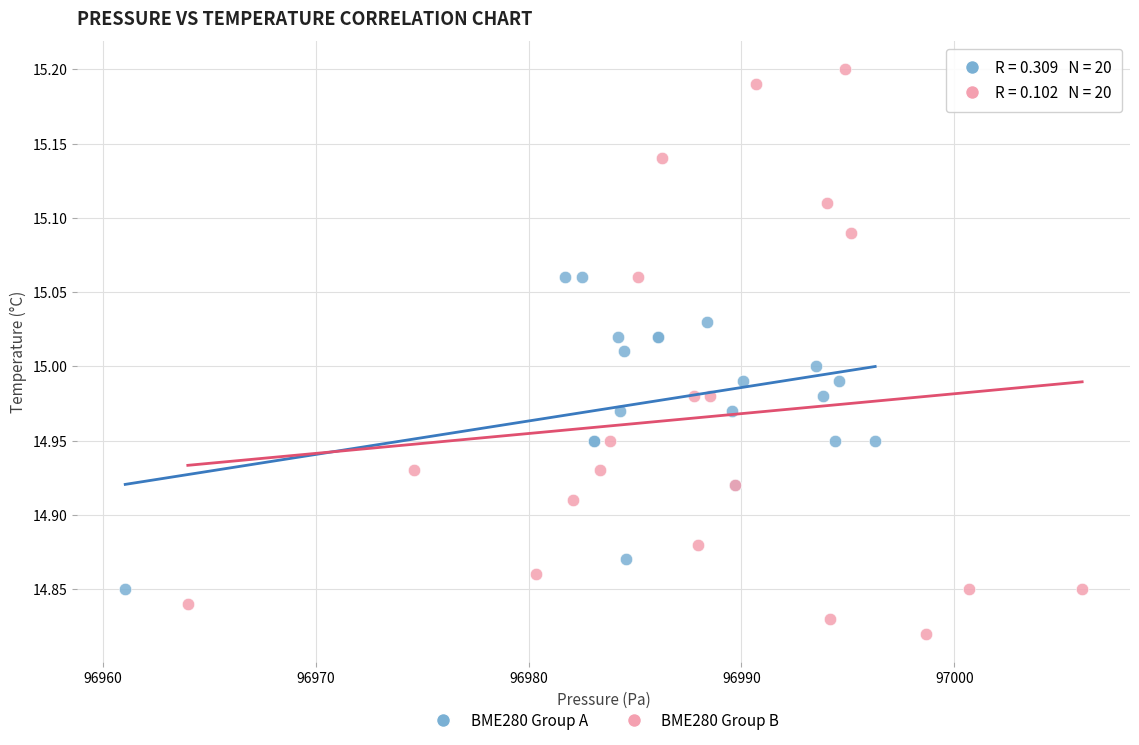

Which series contains the highest Y value?

BME280 Group B